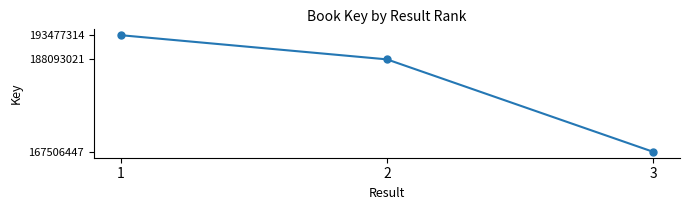

Reading left to right, extract all data points from this chart.

193477314	188093021	167506447